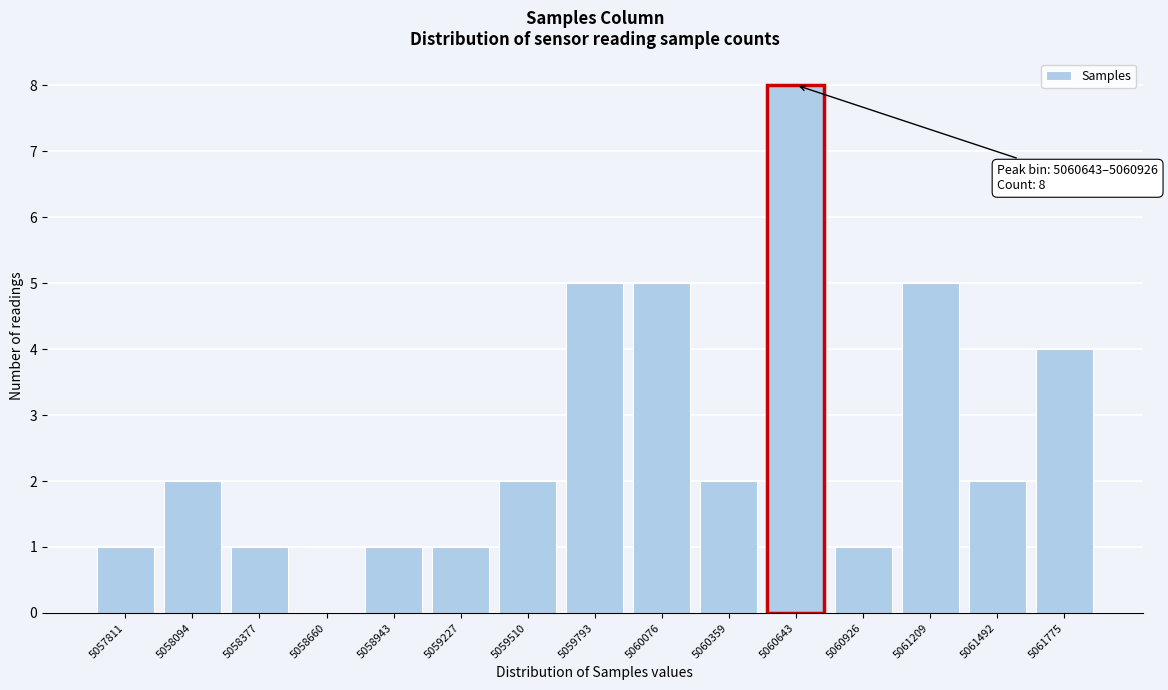

Reading left to right, extract all data points from this chart.

5057811=1	5058094=2	5058377=1	5058660=0	5058943=1	5059227=1	5059510=2	5059793=5	5060076=5	5060359=2	5060643=8	5060926=1	5061209=5	5061492=2	5061775=4